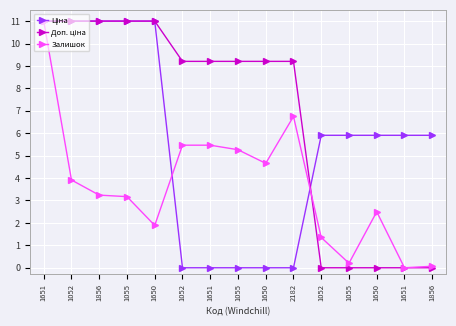

What is the label of the 5th point from the left?

1650